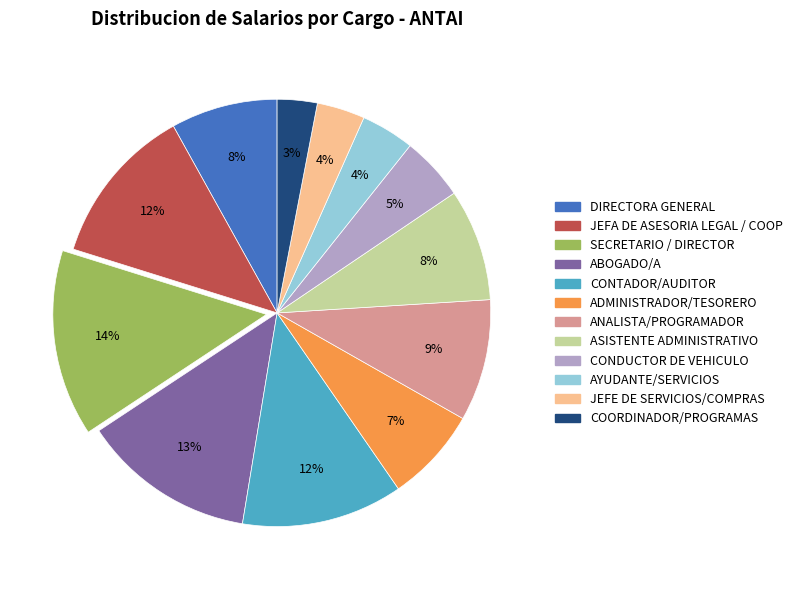

Which category has the biggest portion of the pie?

SECRETARIO / DIRECTOR